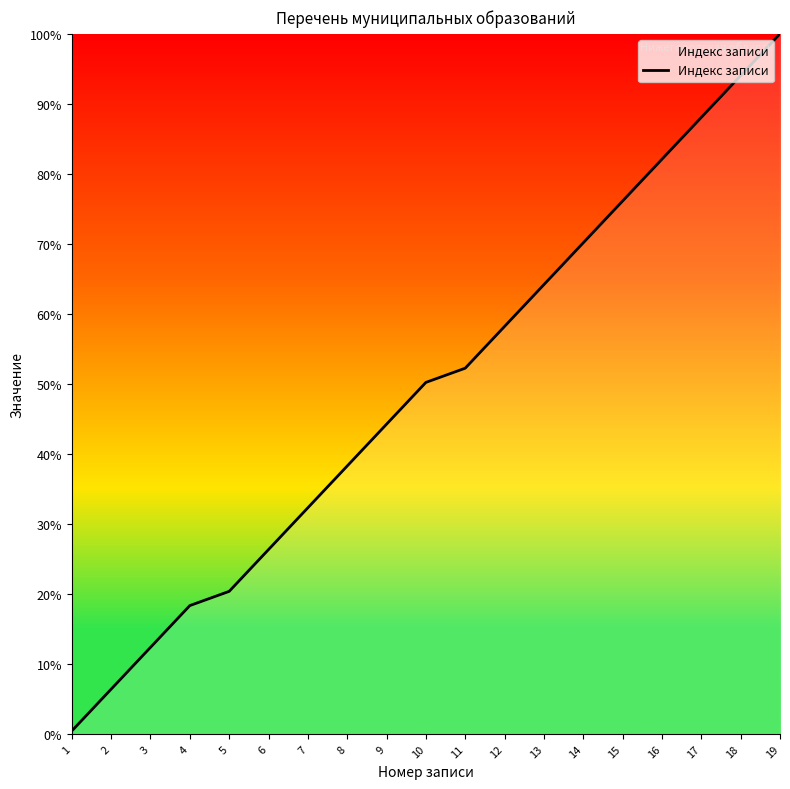

Count the number of categories in the chart.

19